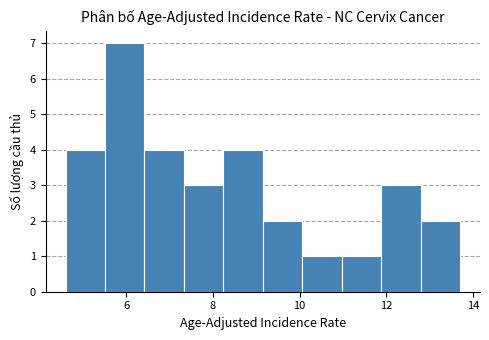

Reading left to right, list every bar in this chart as the range it spans on the x-axis followed by its height. Neither the bar edges nor the heights are printed on the chart, so give them approximately, as read against the axes.

4.6 to 5.6: 4
5.6 to 6.4: 7
6.4 to 7.4: 4
7.4 to 8.2: 3
8.2 to 9.2: 4
9.2 to 10.0: 2
10.0 to 11.0: 1
11.0 to 11.8: 1
11.8 to 12.8: 3
12.8 to 13.8: 2